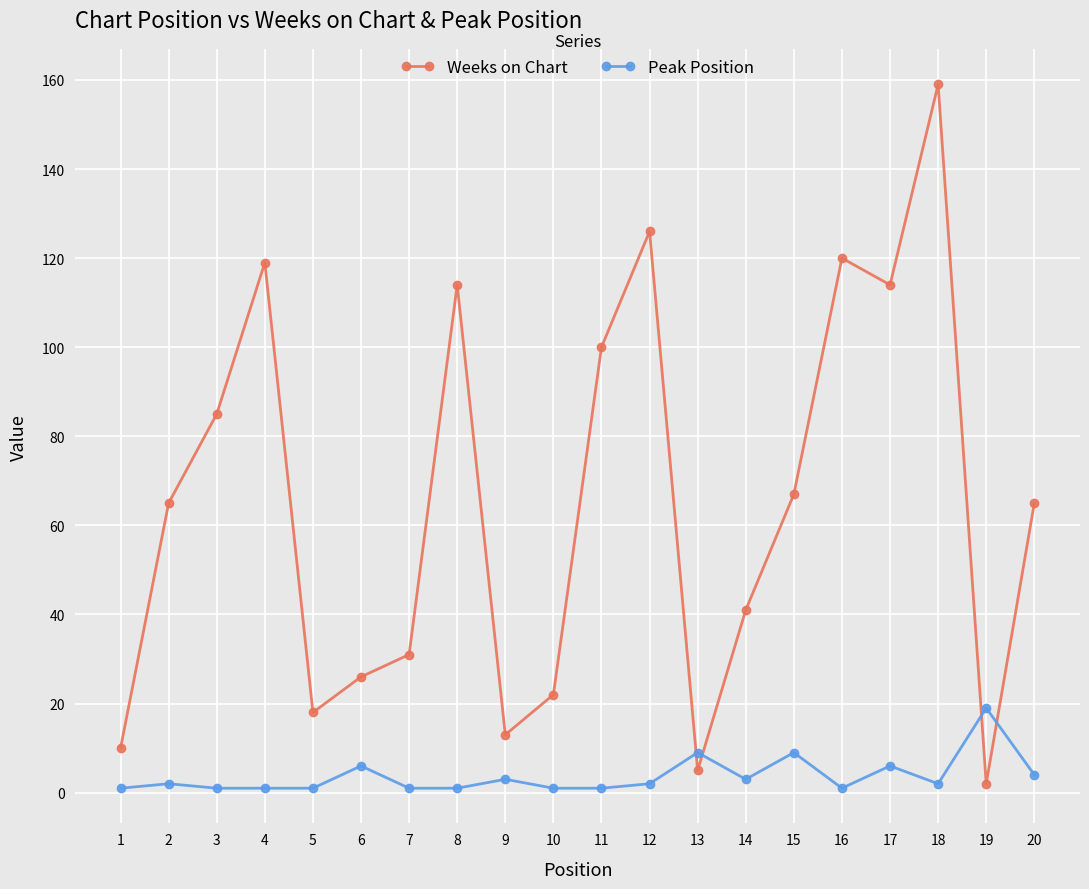

Which category has the highest value across all series?

18